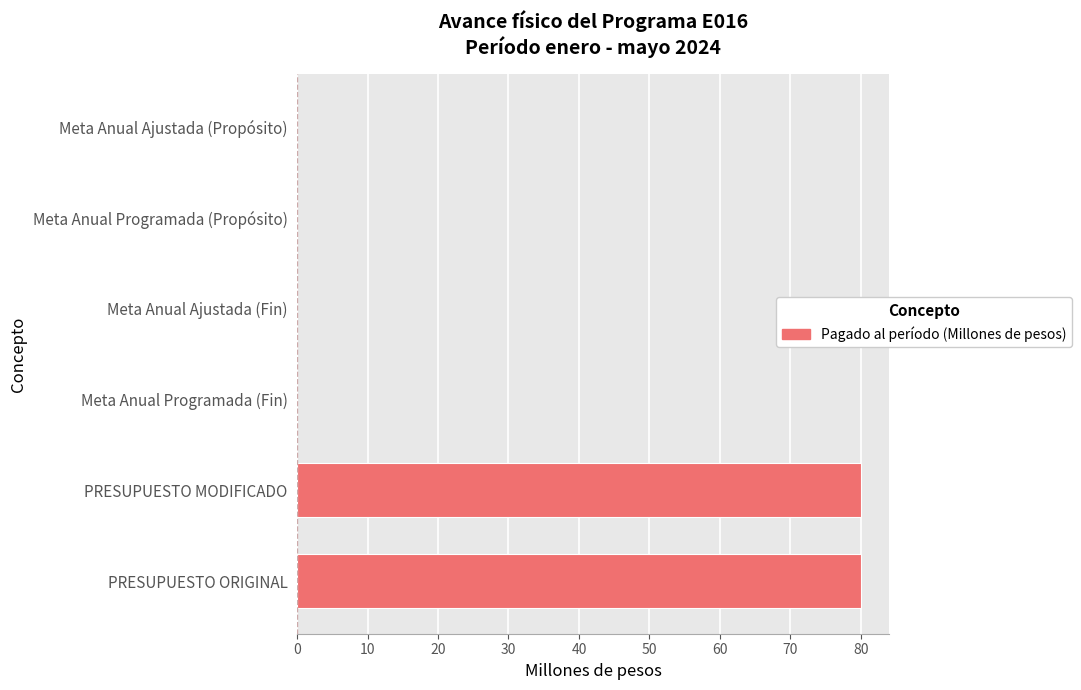

What is the sum of all values?

160.1